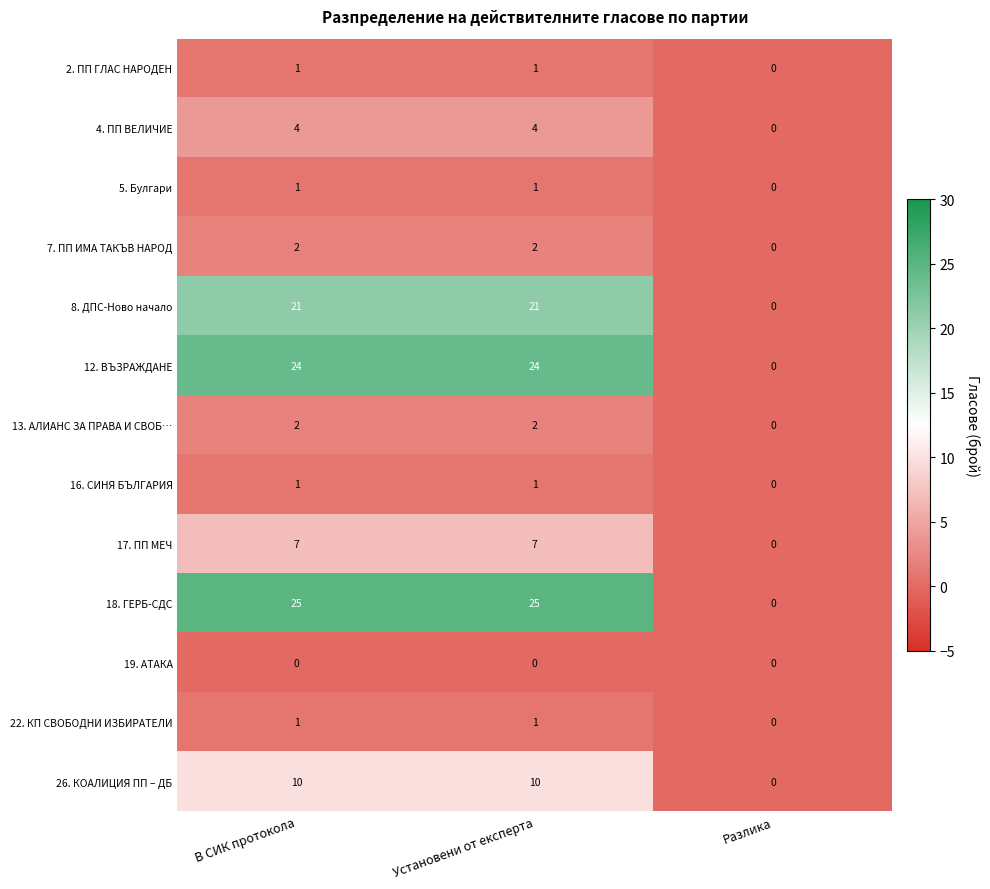

The value of 5. Булгари at Разлика is 0. True or false?

True